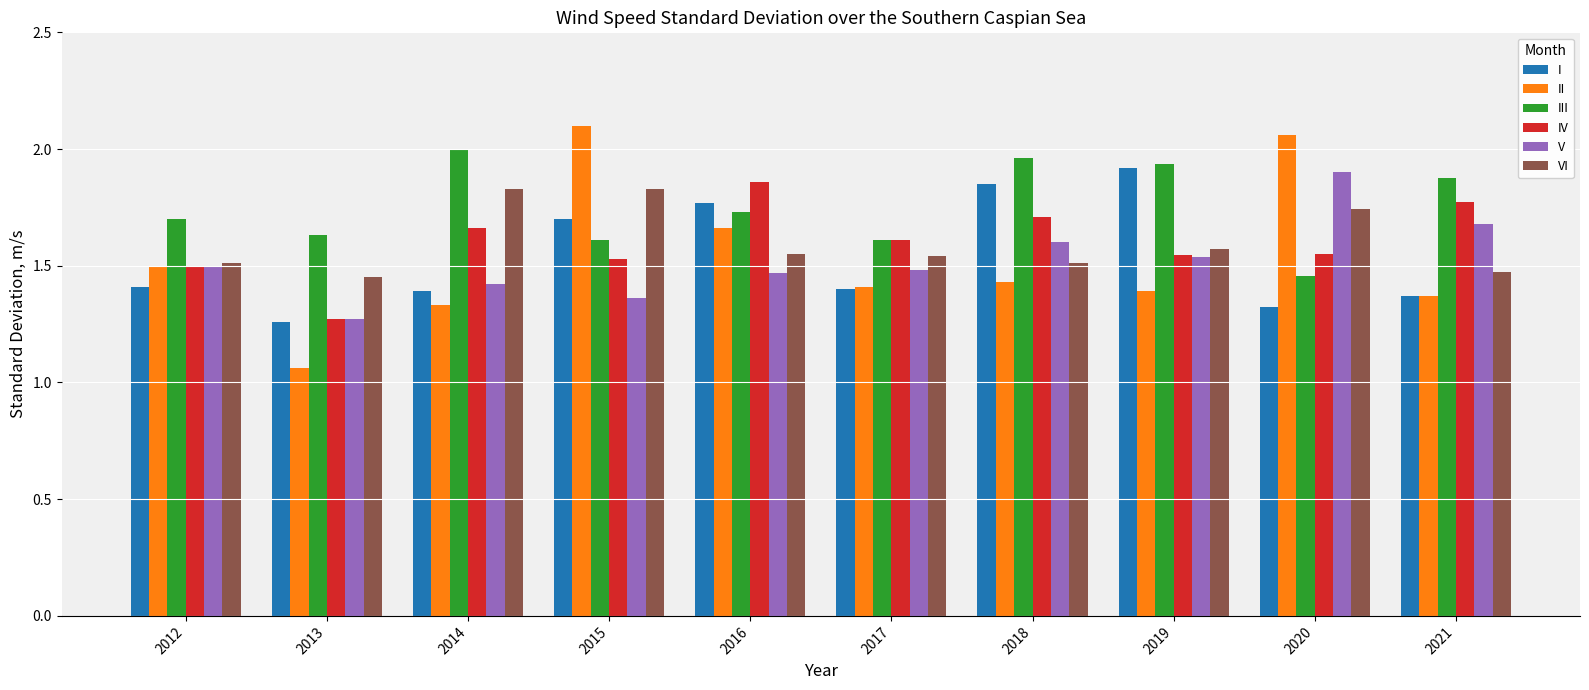

How many series are shown in this chart?

6